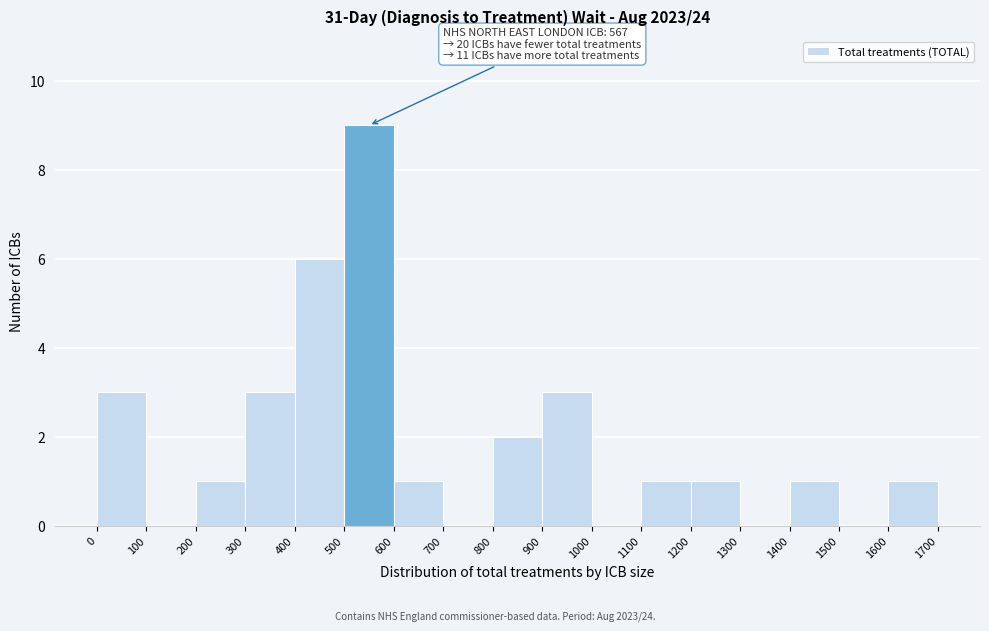

Over which range of the x-axis is the bar tallest?

500 to 600